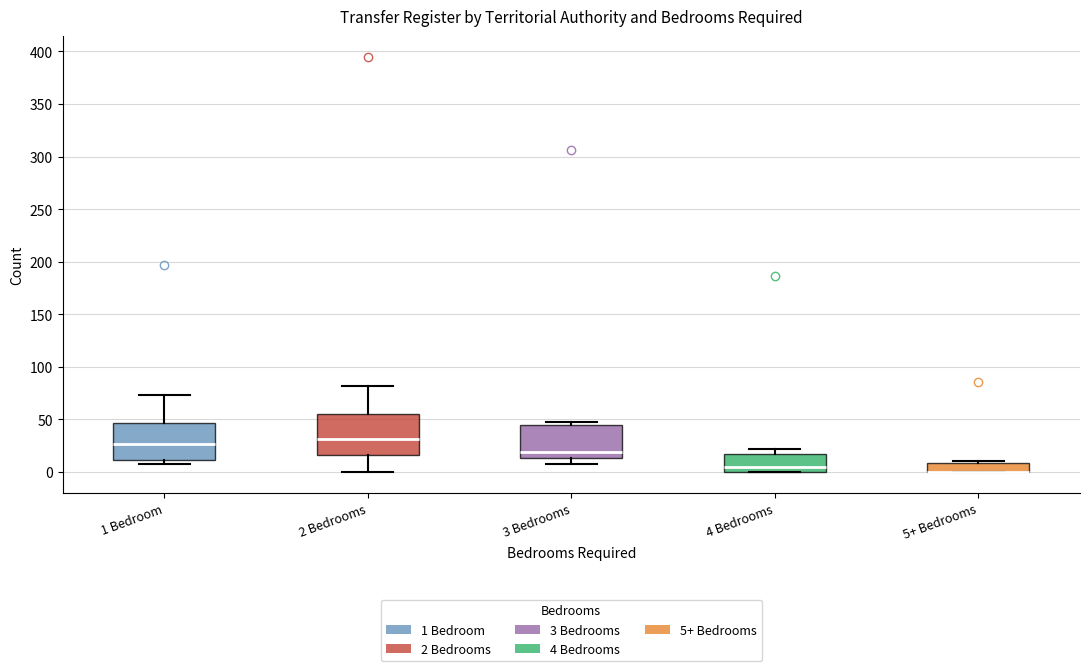

Reading left to right, transcribe this box plot: for each box, give where its median line is, the range the box spans, and where its two whiskers end, as read against the y-axis. The values are not printed on the chart, so give them approximately, as read against the axis.

1 Bedroom: median 25, box 10 to 45, whiskers 10 (just below the box's lower edge) to 75
2 Bedrooms: median 30, box 15 to 55, whiskers 0 to 80
3 Bedrooms: median 20, box 15 to 45, whiskers 10 to 50
4 Bedrooms: median 5, box 0 to 15, whiskers 0 to 20
5+ Bedrooms: median 0 (drawn on the box's lower edge), box 0 to 10, whiskers 0 to 10 (just above the box's upper edge)